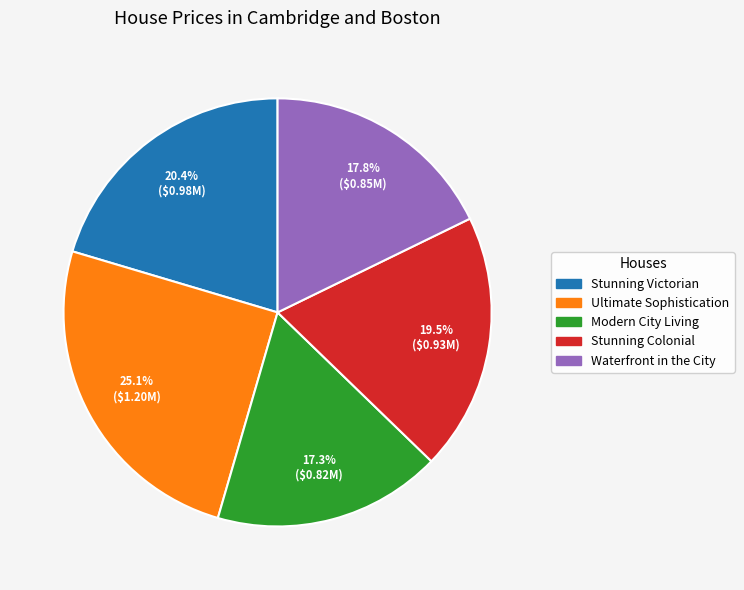

To the nearest percent, what is the combined percentage of Stunning Colonial and Stunning Victorian?

40%